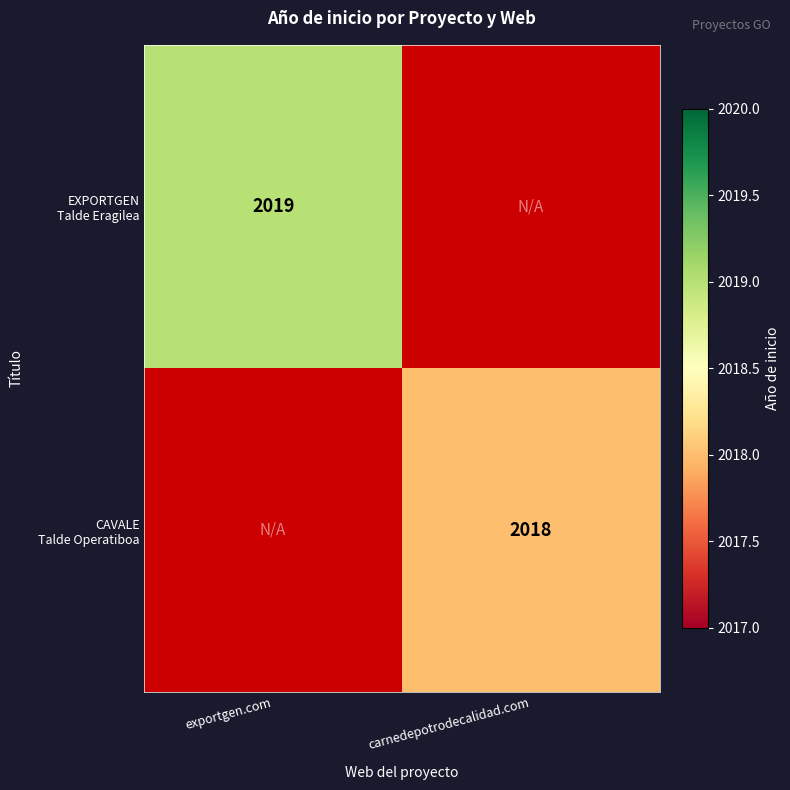

What is the total value across all series at exportgen.com?

2019